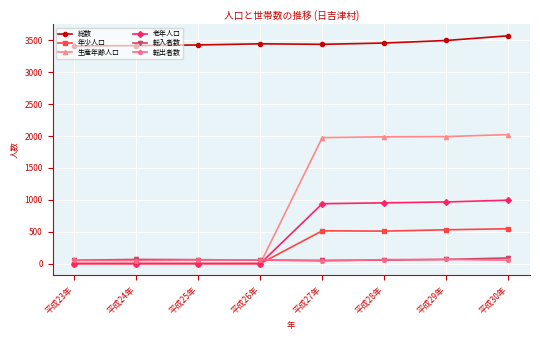

Count the number of data series in this chart.

6